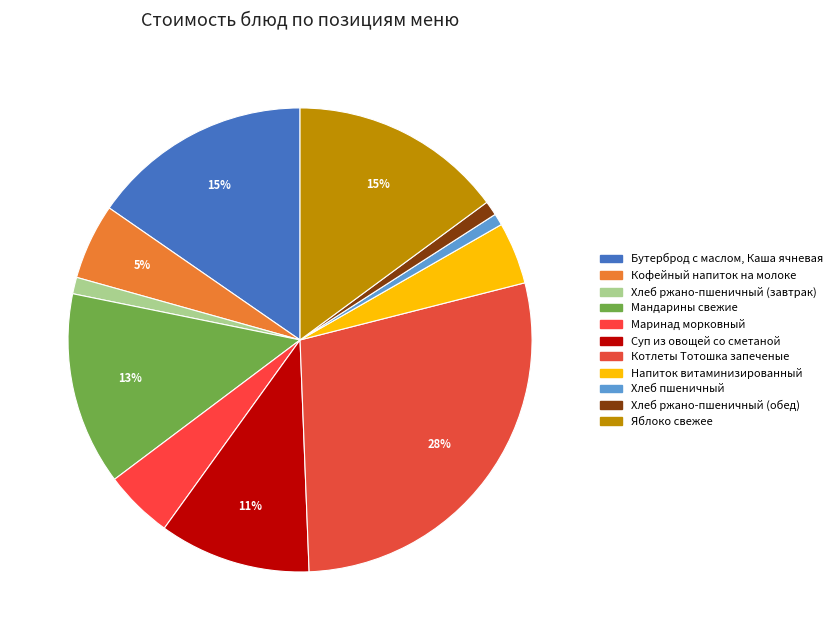

To the nearest percent, what is the difference between the Яблоко свежее and Котлеты Тотошка запеченые slice percentages?

13%